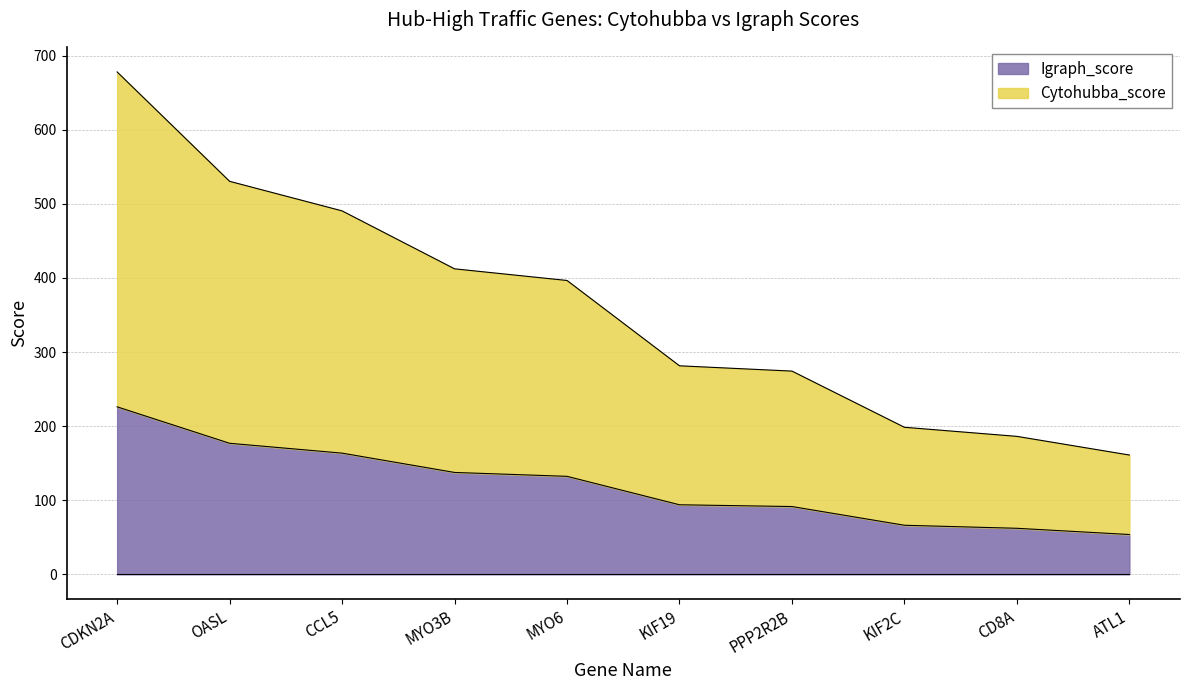

What is the label of the 9th point from the left?

CD8A